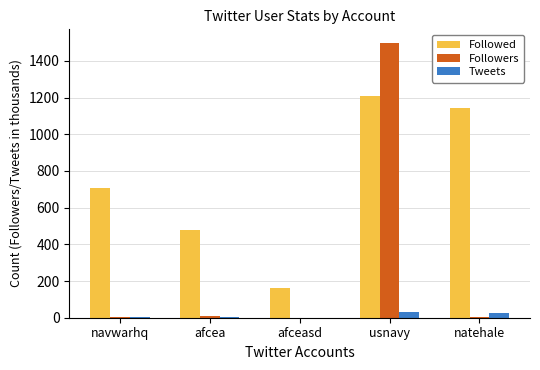

What is the sum of all Followers values?

1514.5